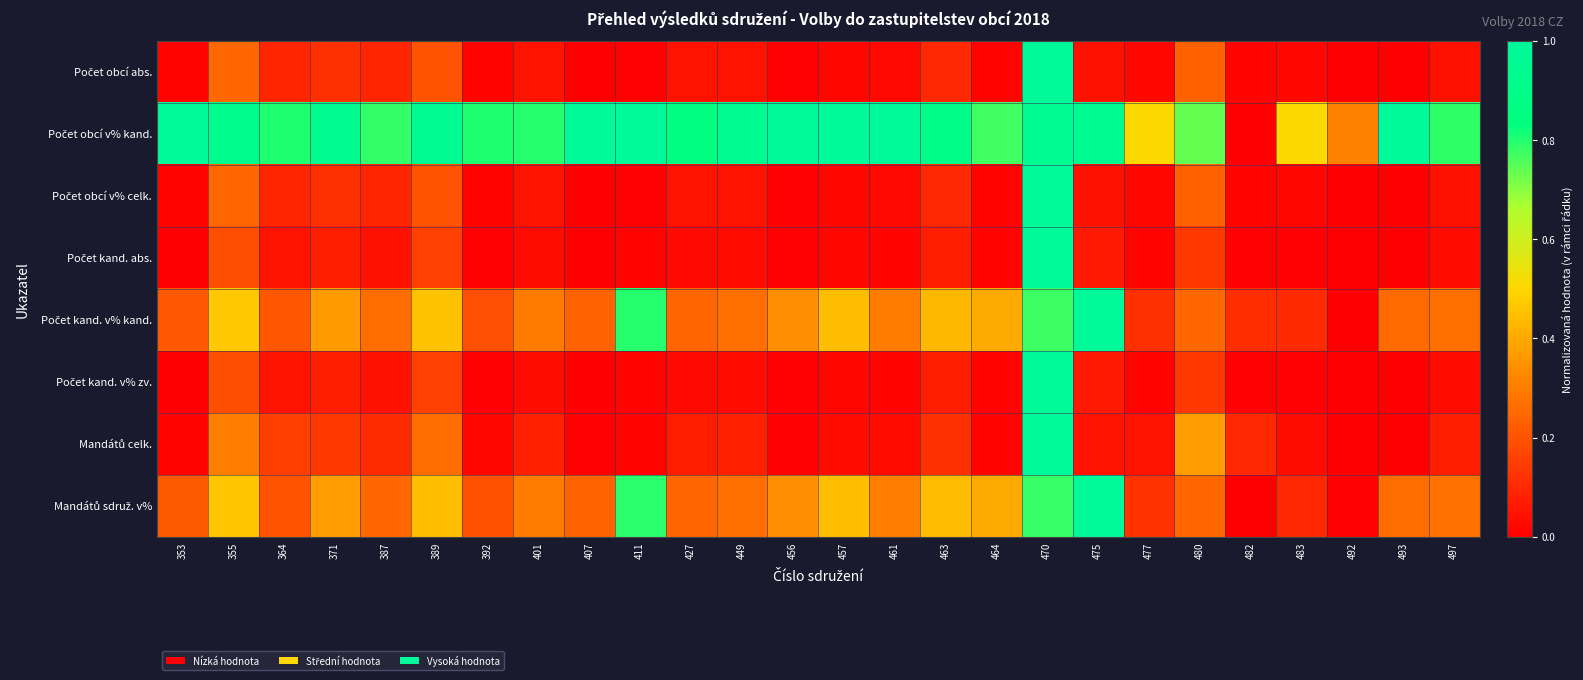

How many categories are shown in the chart?

26